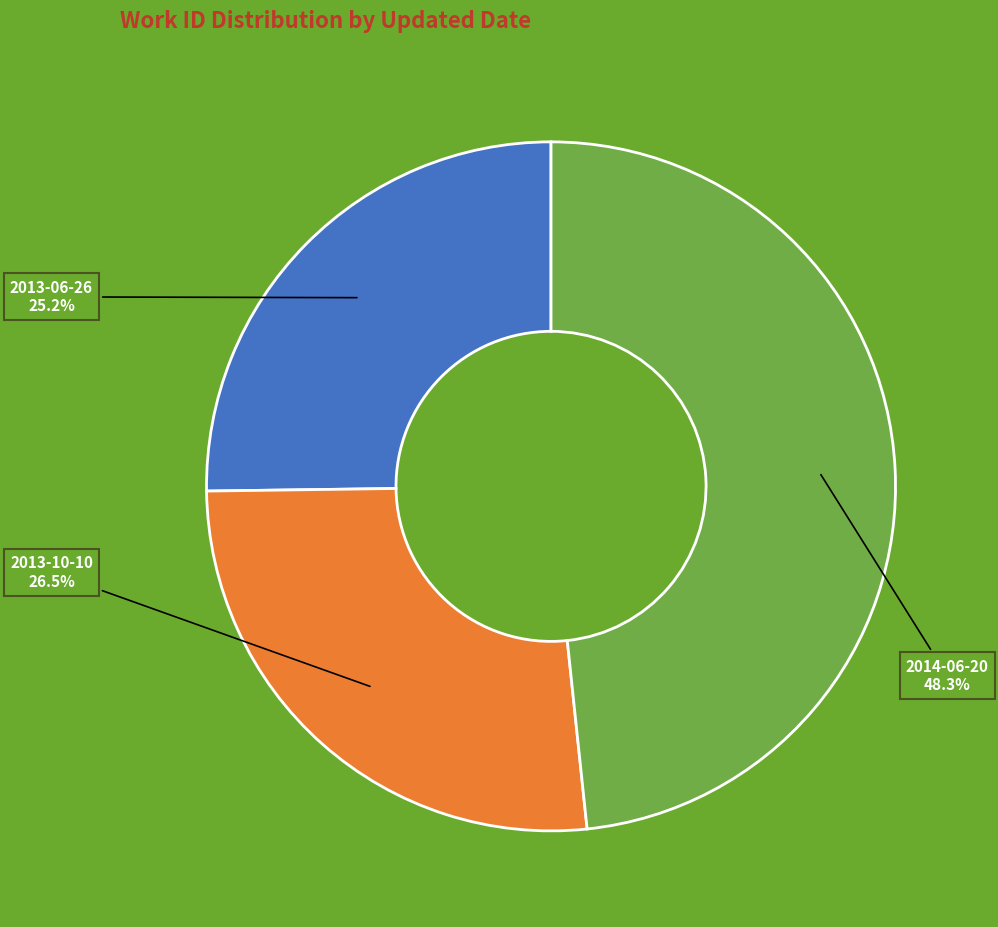

Is there any slice that represents more than half of the pie?

No